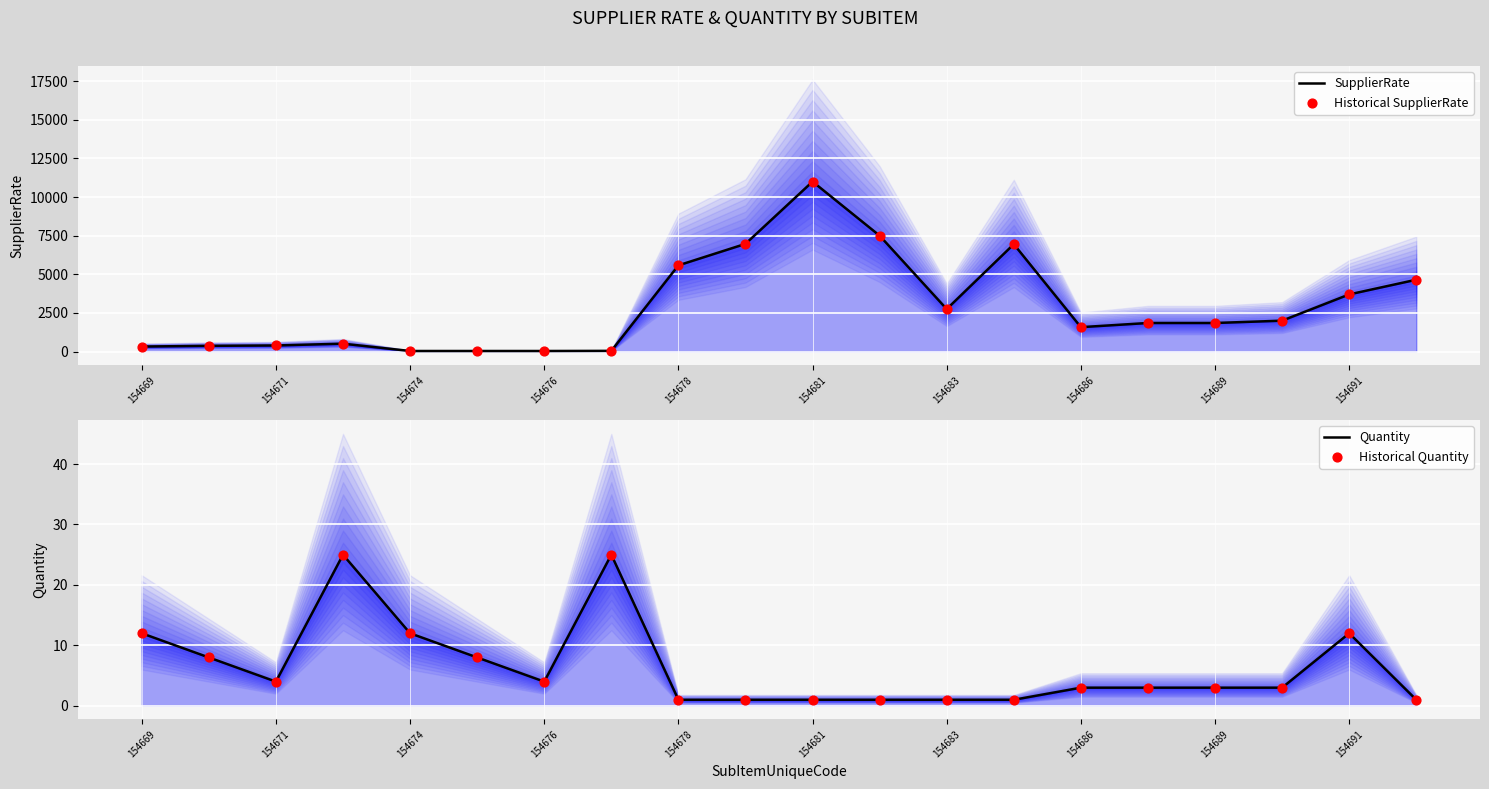

At which category is the sum across all series the highest?

154681